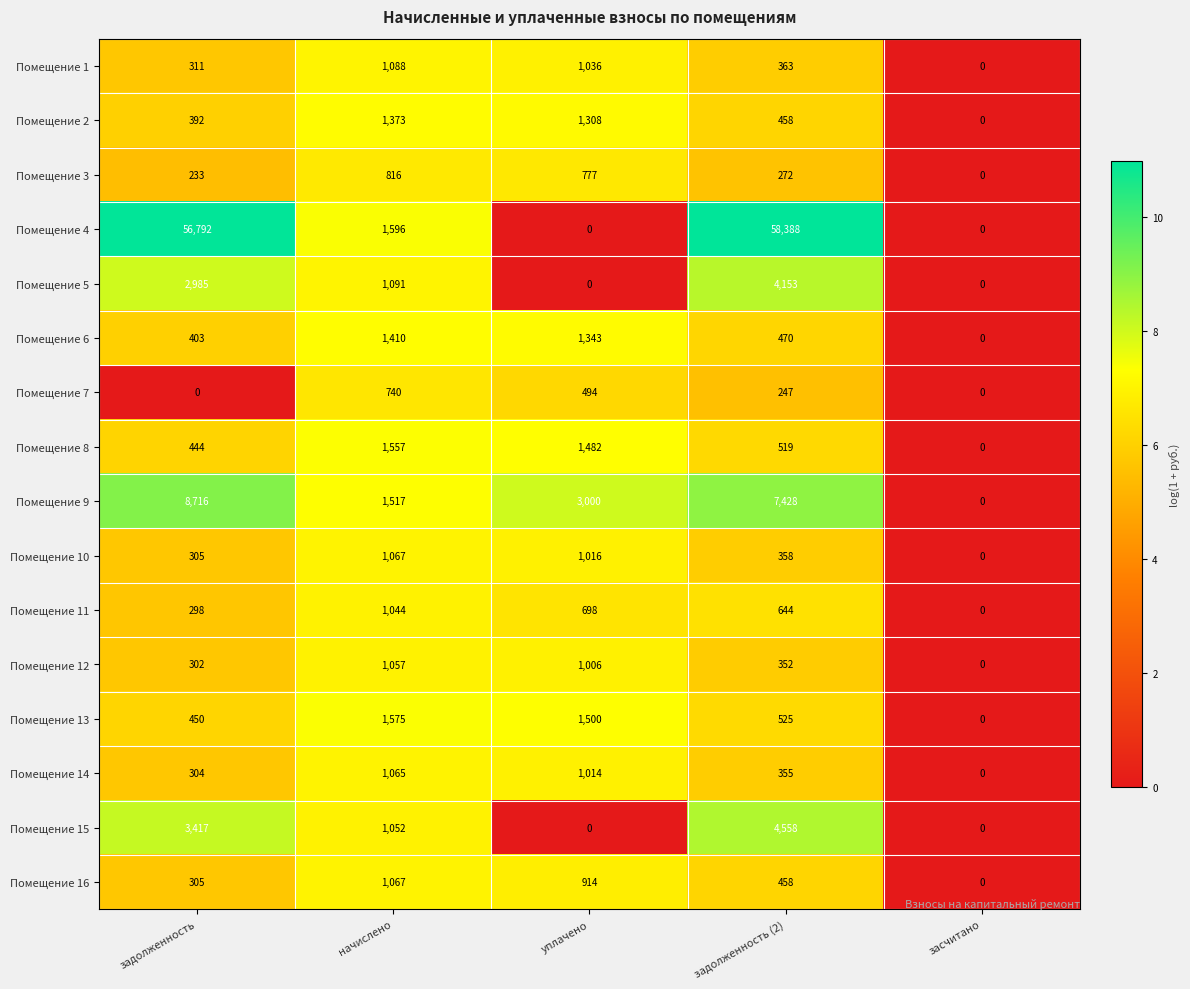

How many Помещение 9 values are between 1517 and 7428?

3